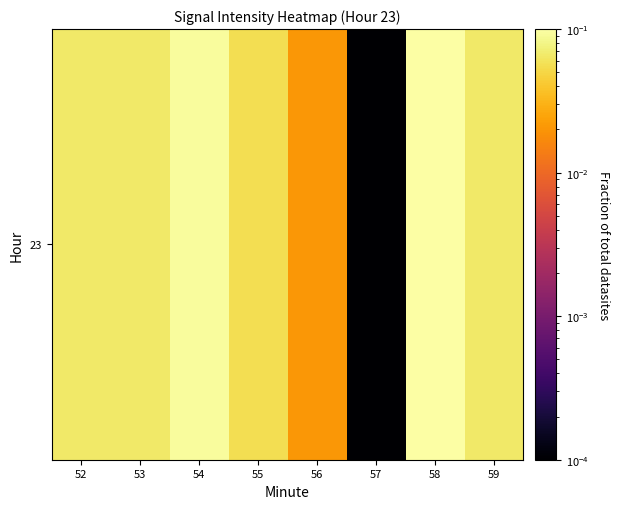

What is the greatest value displayed?

0.1